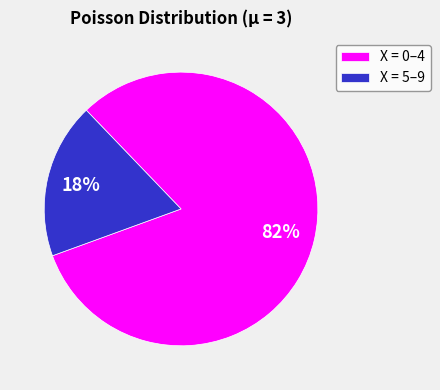

To the nearest percent, what is the combined percentage of X = 0–4 and X = 5–9?

100%